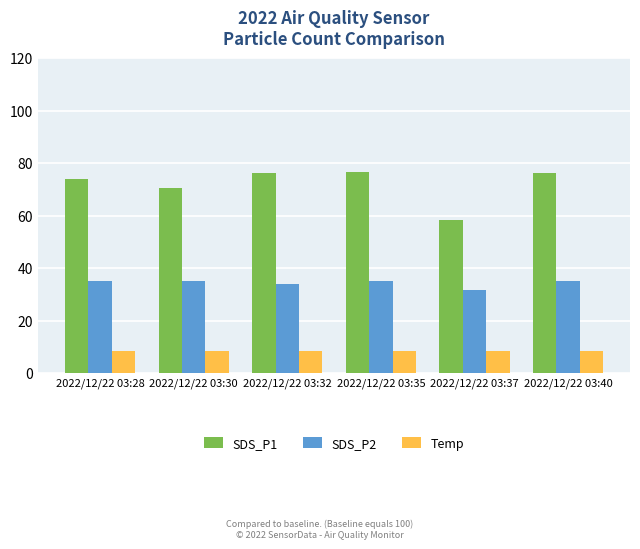

Rank the series at 2022/12/22 03:40 from highest to lowest value.

SDS_P1, SDS_P2, Temp